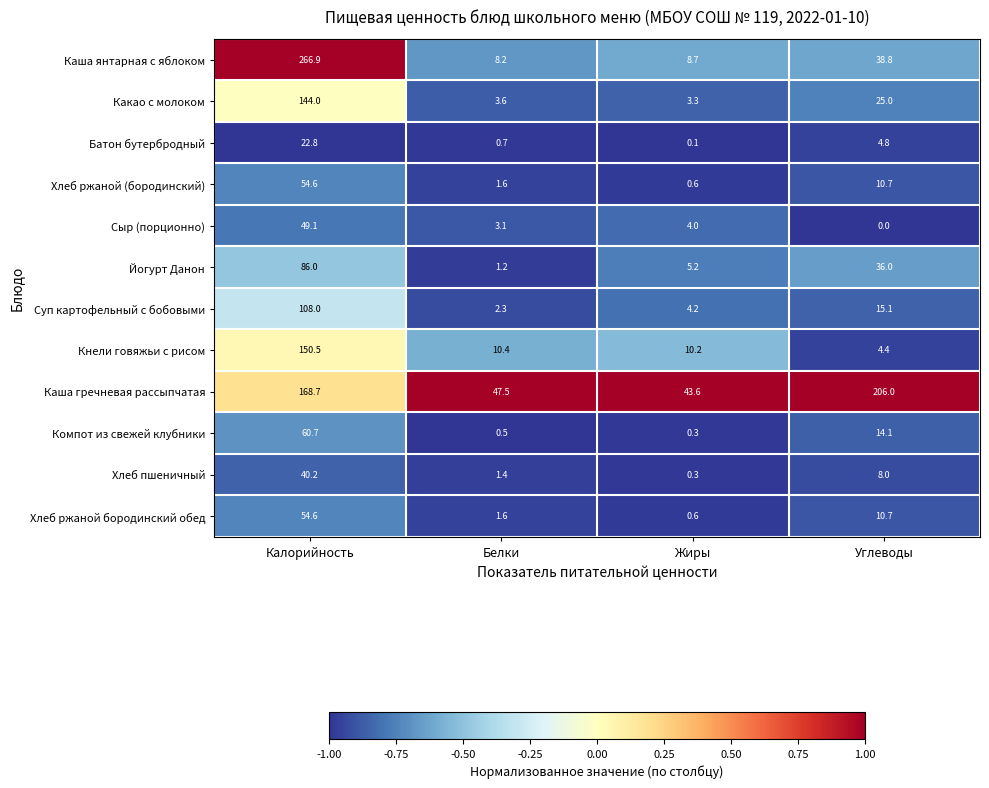

What is the spread (max minus min) of values at Белки?

47.0